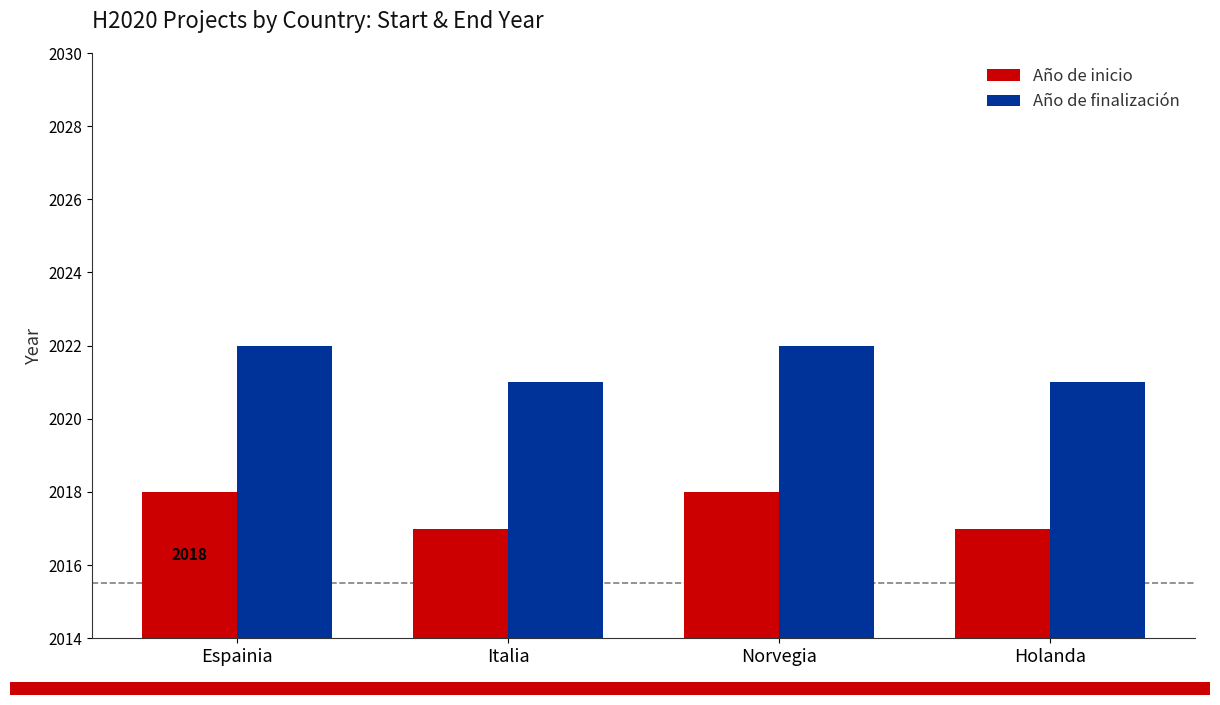

What is the approximate value of Año de finalización at Norvegia?

2022